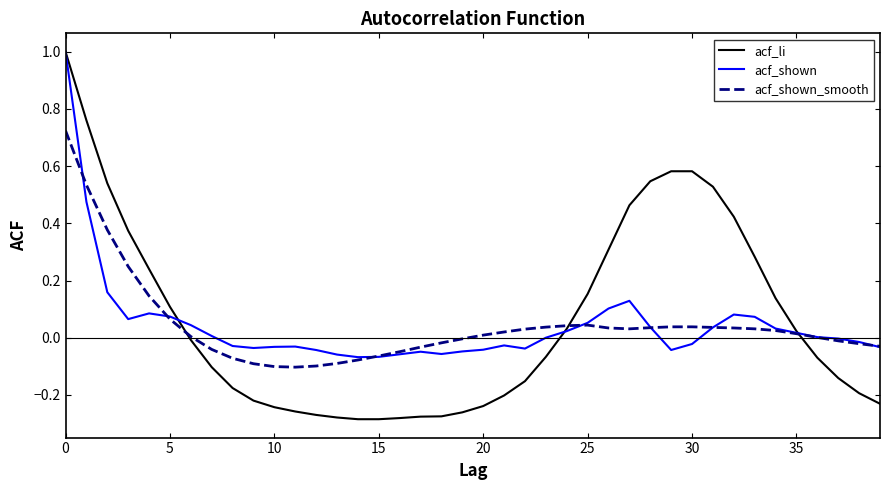

What is the maximum value shown in the chart?

1.0